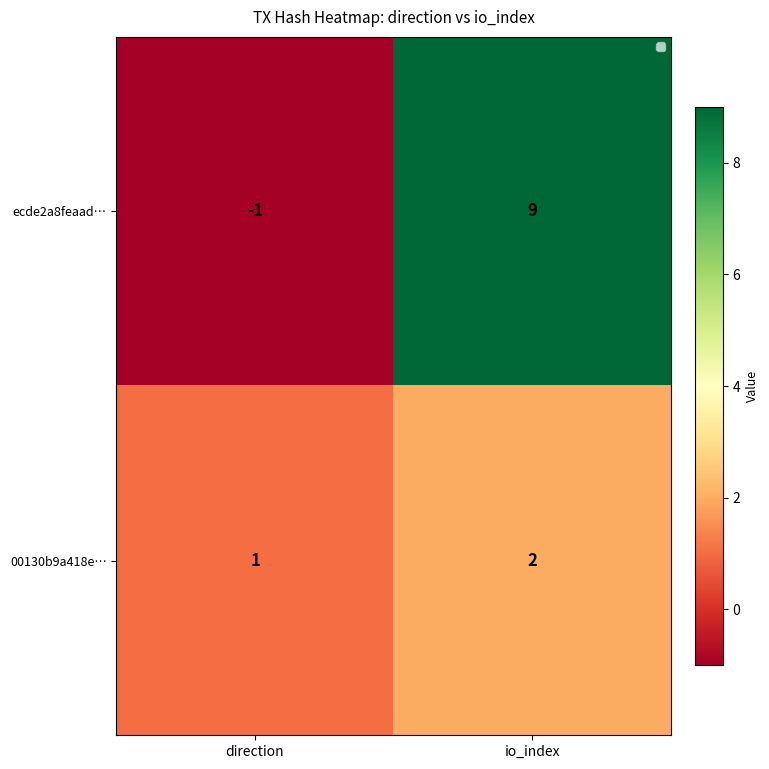

What is the sum of all ecde2a8feaad… values?

8